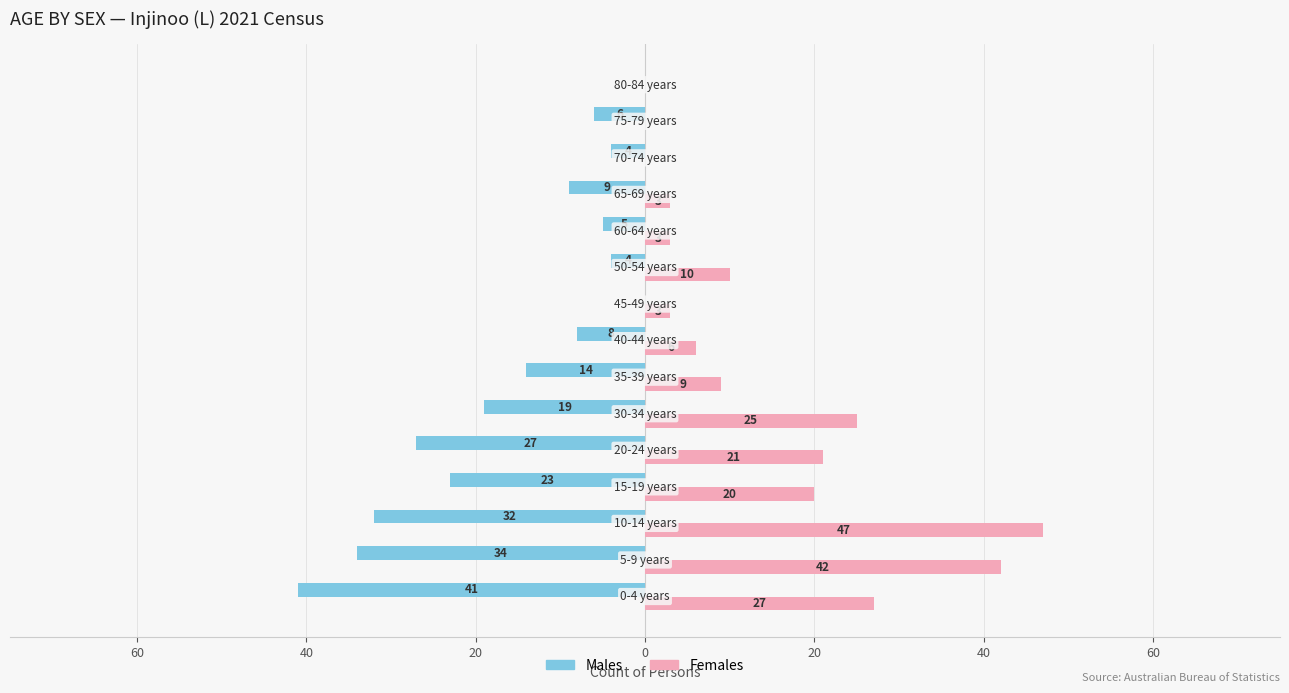

What are all the series names shown in the legend?

Males, Females